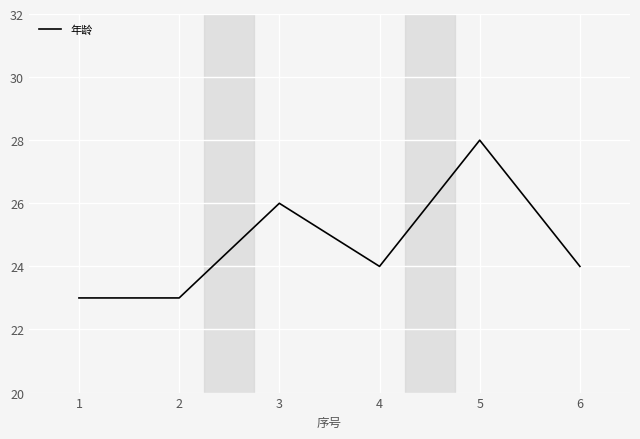

Is this an area chart (filled region under the line)?

No